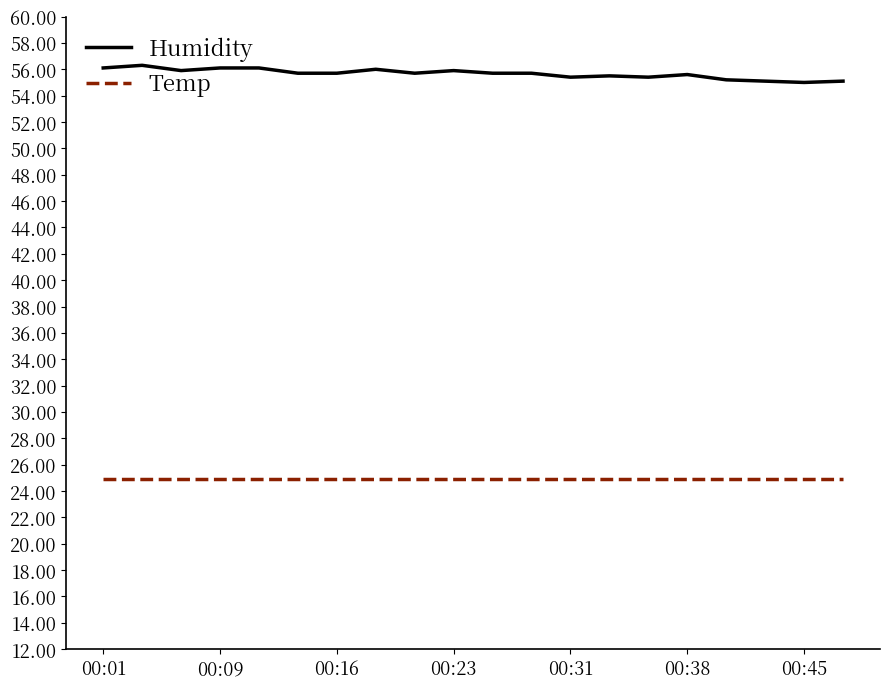

How many series are shown in this chart?

2